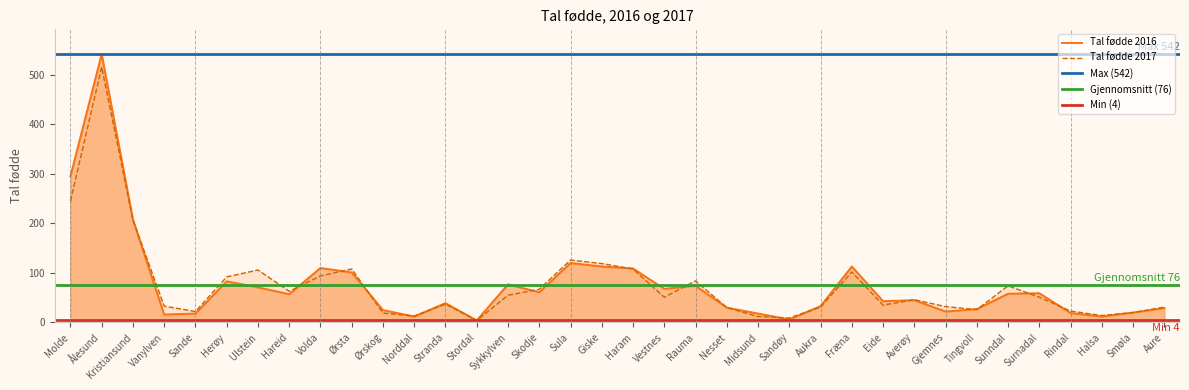

Where does the Tal fødde 2017 series first go above 51?

Molde